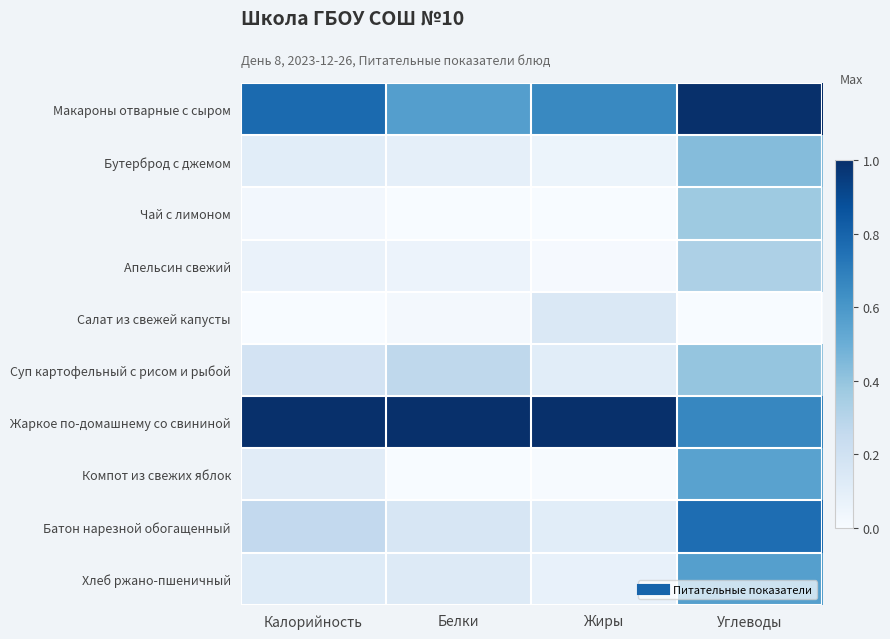

Reading right to left, what are all the values shown in this chart?

Макароны отварные с сыром: Углеводы=1.0	Жиры=0.7	Белки=0.6	Калорийность=0.8
Бутерброд с джемом: Углеводы=0.4	Жиры=0.1	Белки=0.1	Калорийность=0.1
Чай с лимоном: Углеводы=0.4	Жиры=0.0	Белки=0.0	Калорийность=0.0
Апельсин свежий: Углеводы=0.3	Жиры=0.0	Белки=0.1	Калорийность=0.1
Салат из свежей капусты: Углеводы=0.0	Жиры=0.1	Белки=0.0	Калорийность=0.0
Суп картофельный с рисом и рыбой: Углеводы=0.4	Жиры=0.1	Белки=0.3	Калорийность=0.2
Жаркое по-домашнему со свининой: Углеводы=0.7	Жиры=1.0	Белки=1.0	Калорийность=1.0
Компот из свежих яблок: Углеводы=0.6	Жиры=0.0	Белки=0.0	Калорийность=0.1
Батон нарезной обогащенный: Углеводы=0.8	Жиры=0.1	Белки=0.2	Калорийность=0.3
Хлеб ржано-пшеничный: Углеводы=0.6	Жиры=0.1	Белки=0.1	Калорийность=0.1